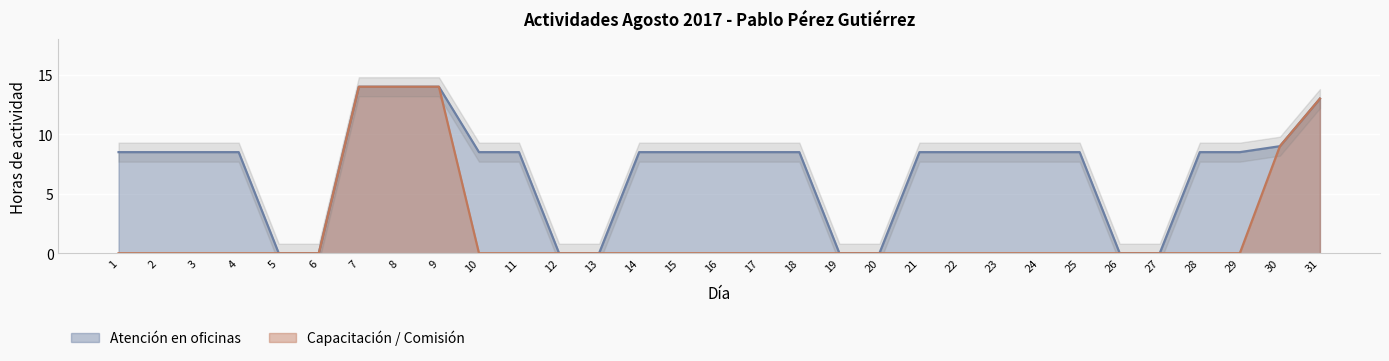

Which category has the lowest value in the Atención en oficinas series?

5